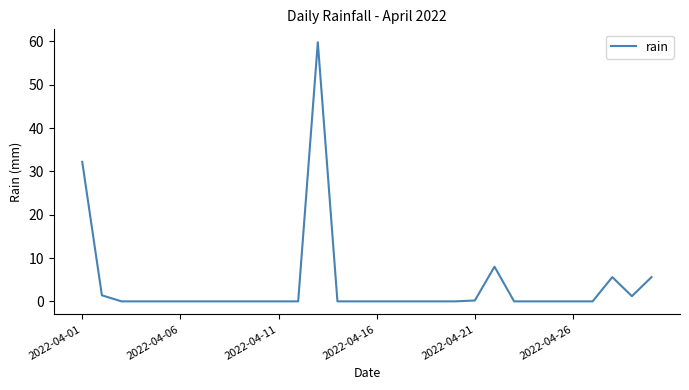

What is the greatest value displayed?

59.8